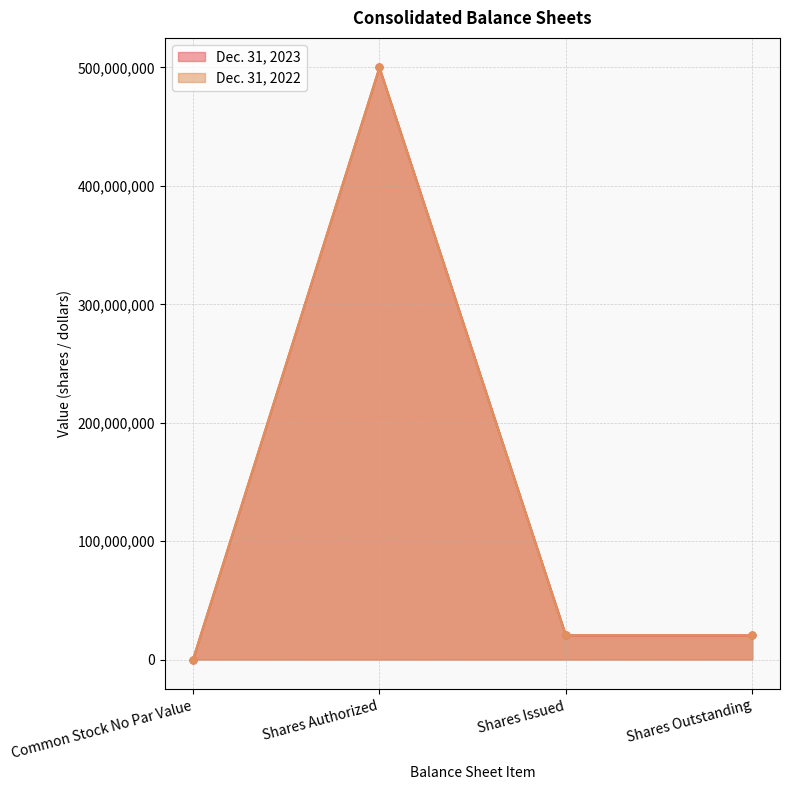

What position from the right is Shares Issued?

2